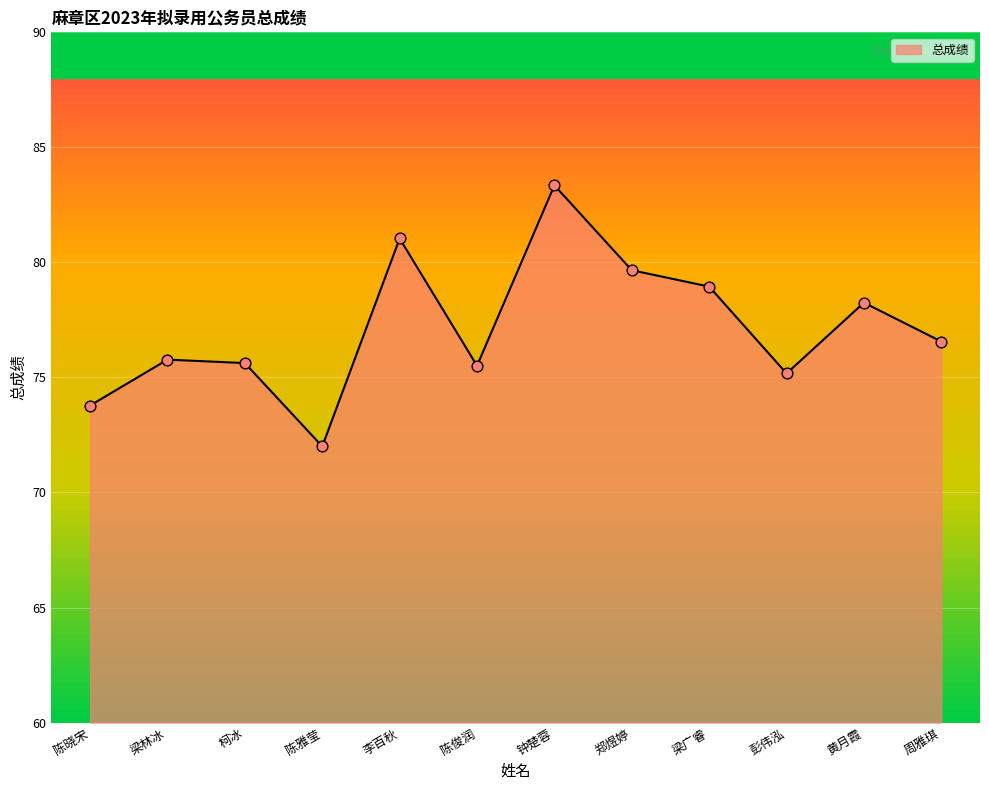

Between 李百秋 and 彭伟泓, which is larger?

李百秋